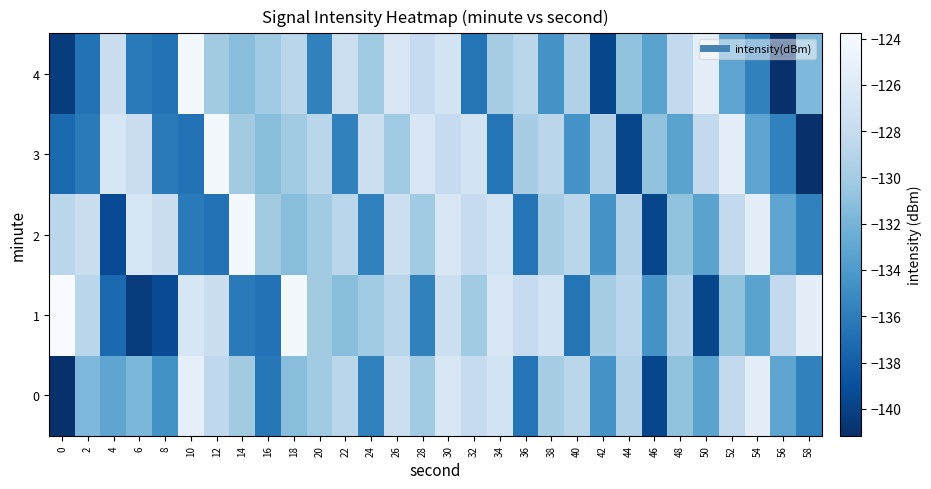

Which series has the widest spread of values?

3